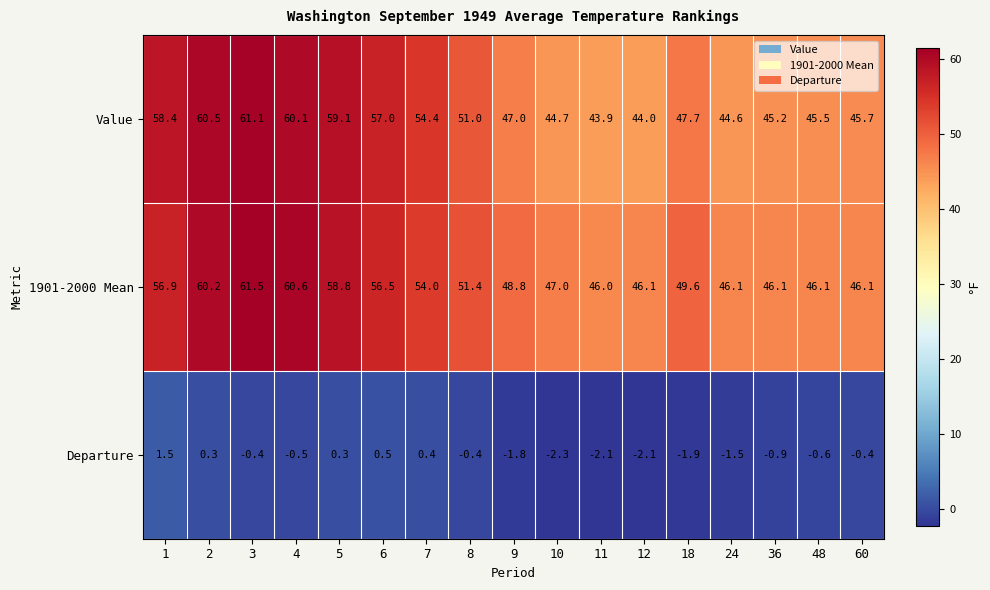

How many series are shown in this chart?

3